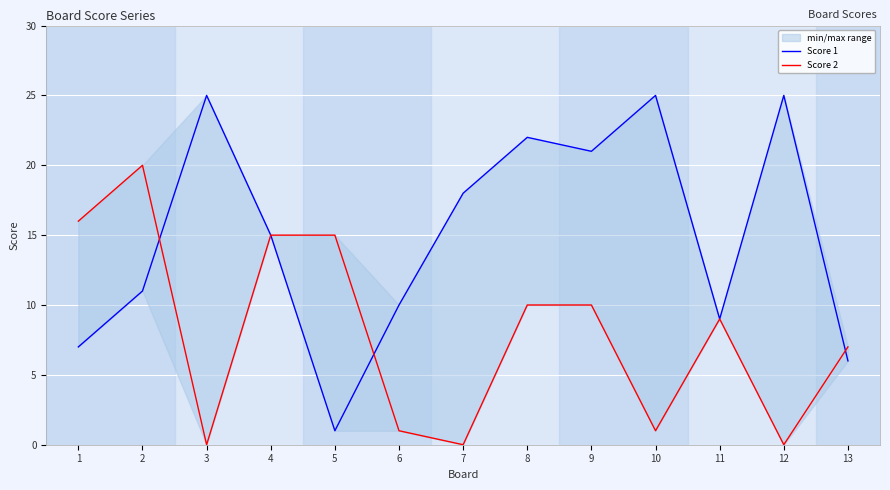

At which label does Score 1 reach its minimum?

5